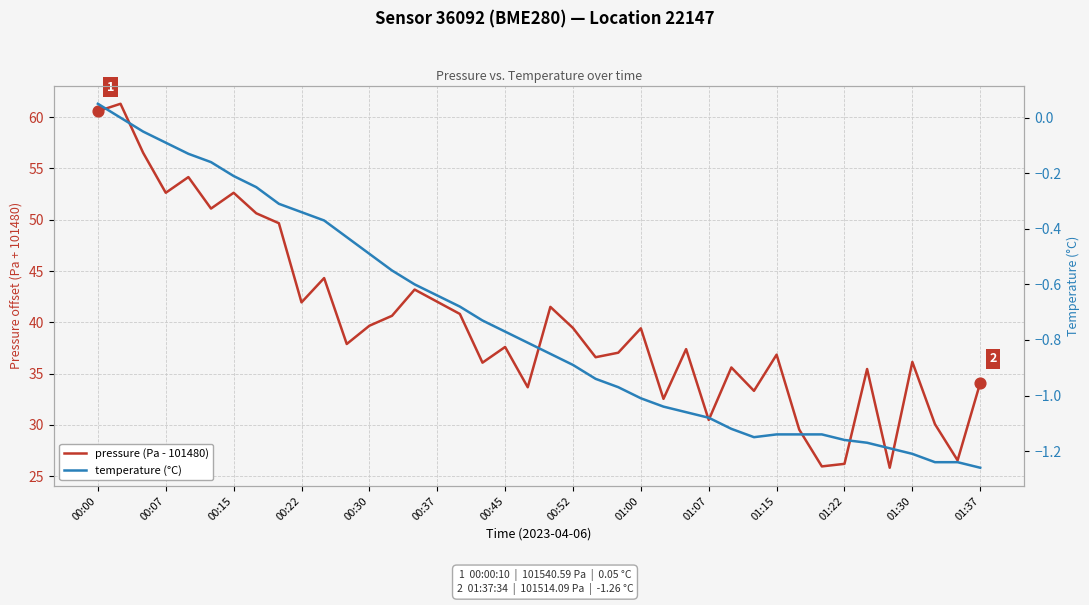

Is the value of temperature (°C) at 00:52 greater than the value of pressure (Pa - 101480) at 26?

No